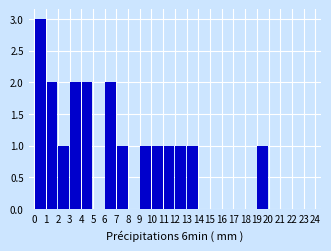

How tall is the bar that spans 1 to 2 on the x-axis? The values are not printed on the chart, so give them approximately, as read against the axis.

2